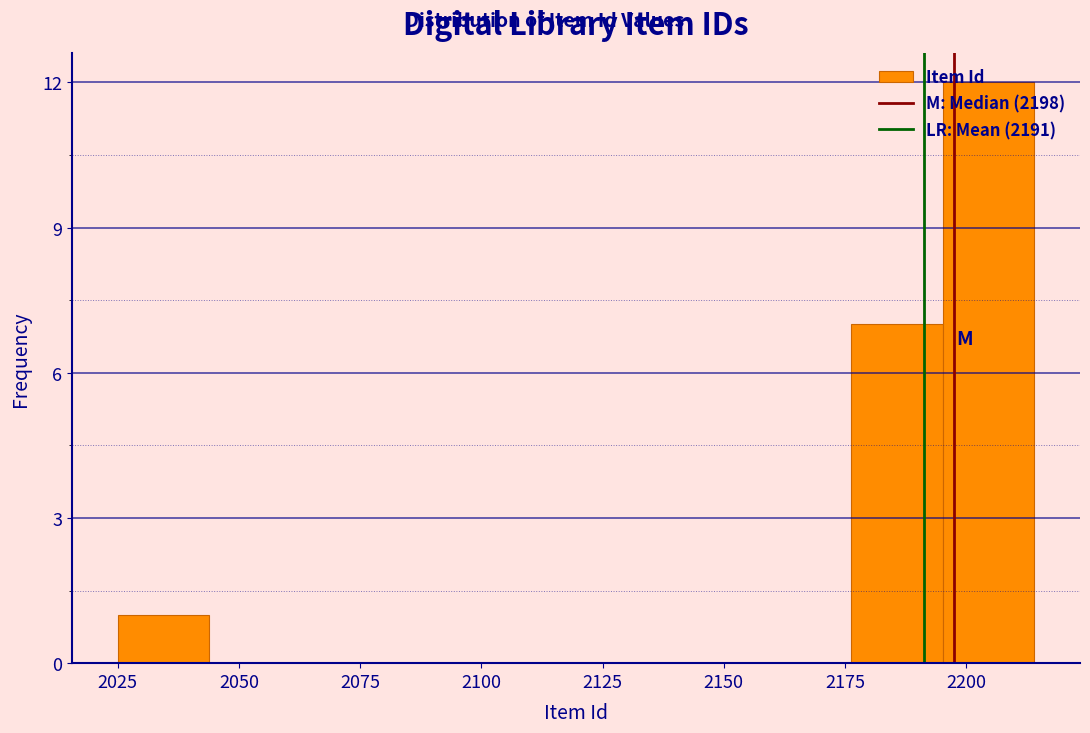

Around what value on the x-axis is the tallest bar? Give the approximate position of its centre, as read against the axis.

2205